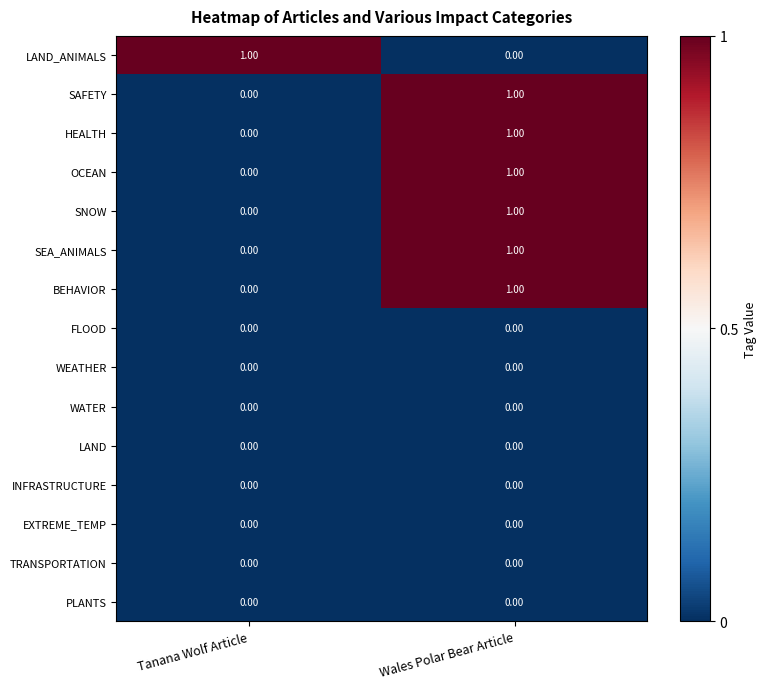

Where is LAND_ANIMALS nearest to the value 0?

Wales Polar Bear Article